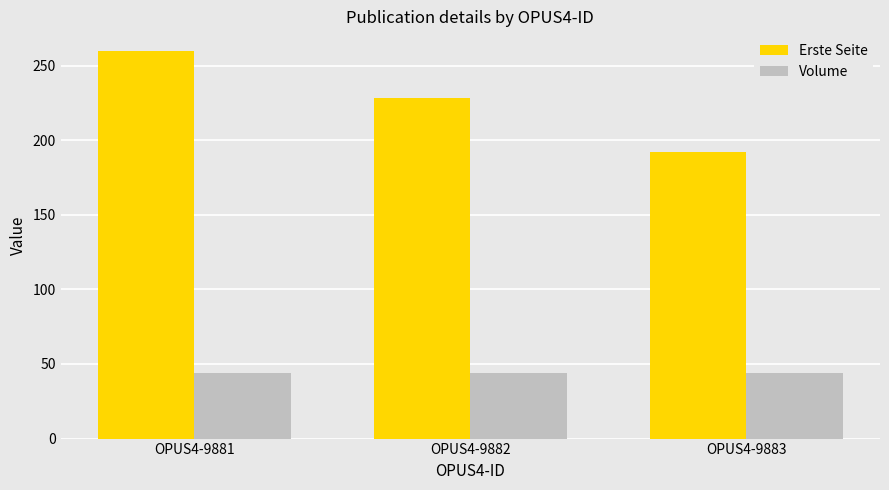

What is the minimum value for Erste Seite?

192